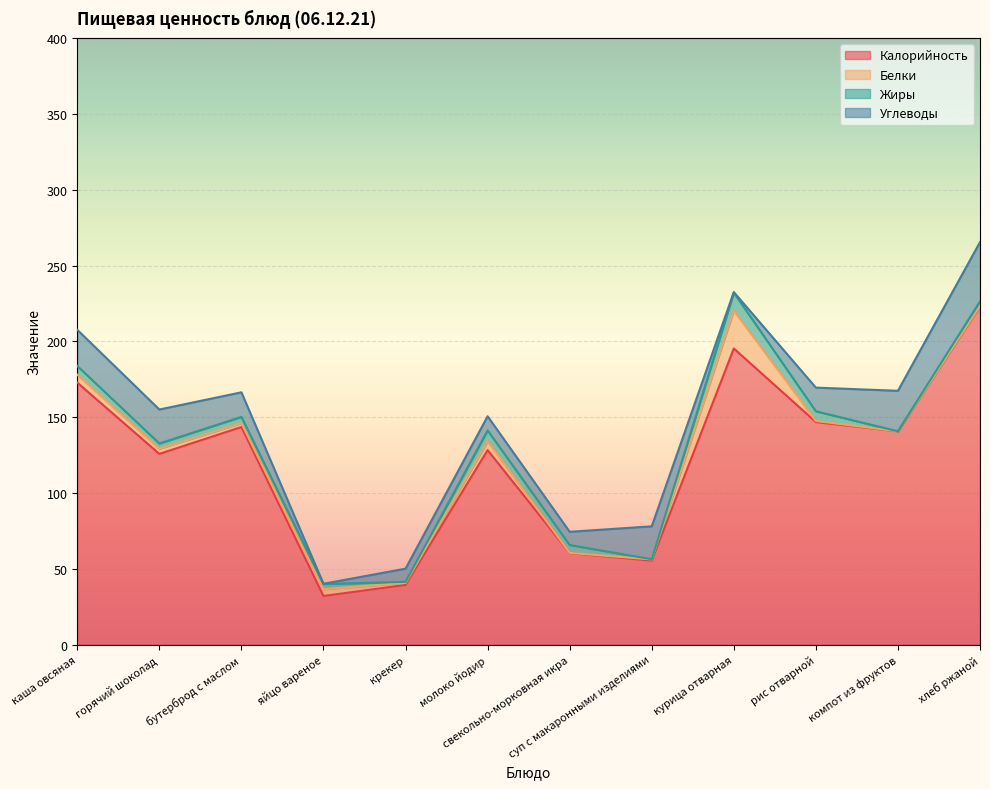

At which category does Углеводы reach its first local peak?

молоко йодир